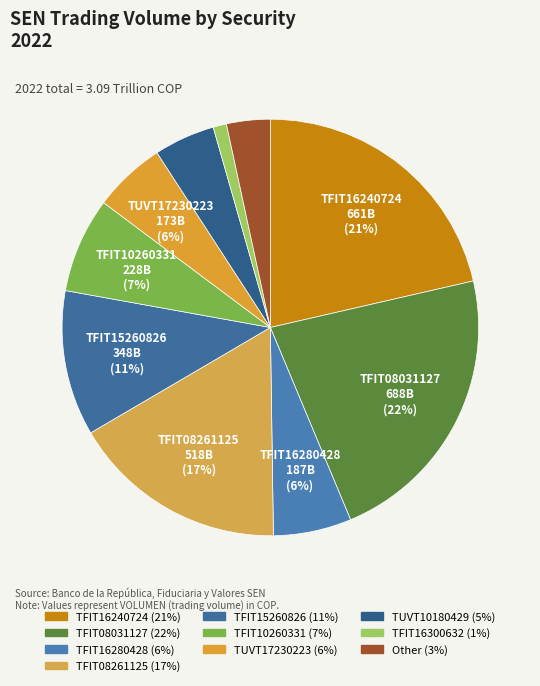

Which slice is the smallest?

TFIT16300632